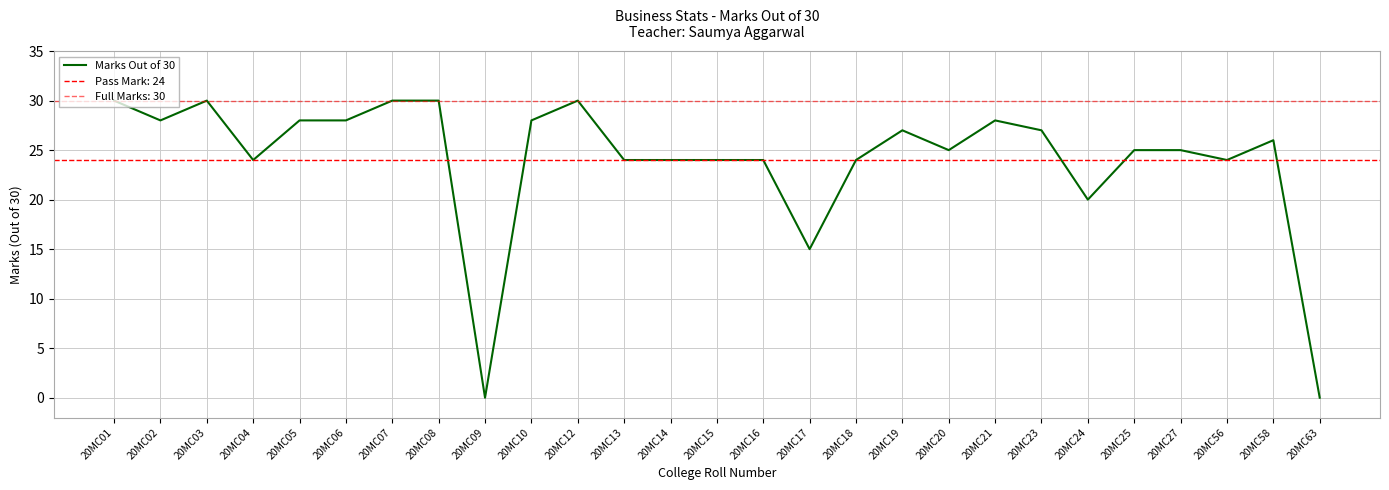

Which category has the highest value across all series?

20MC01